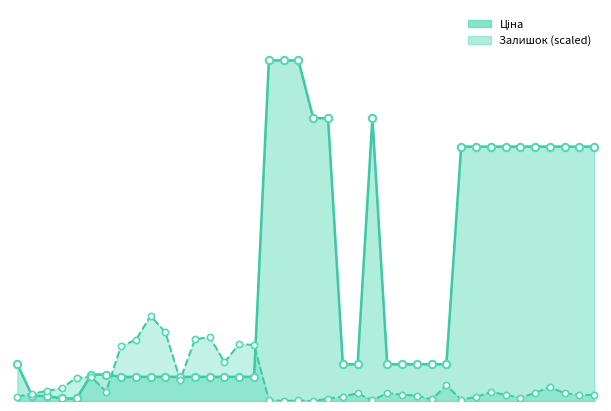

Which series has the largest total across all categories?

Ціна